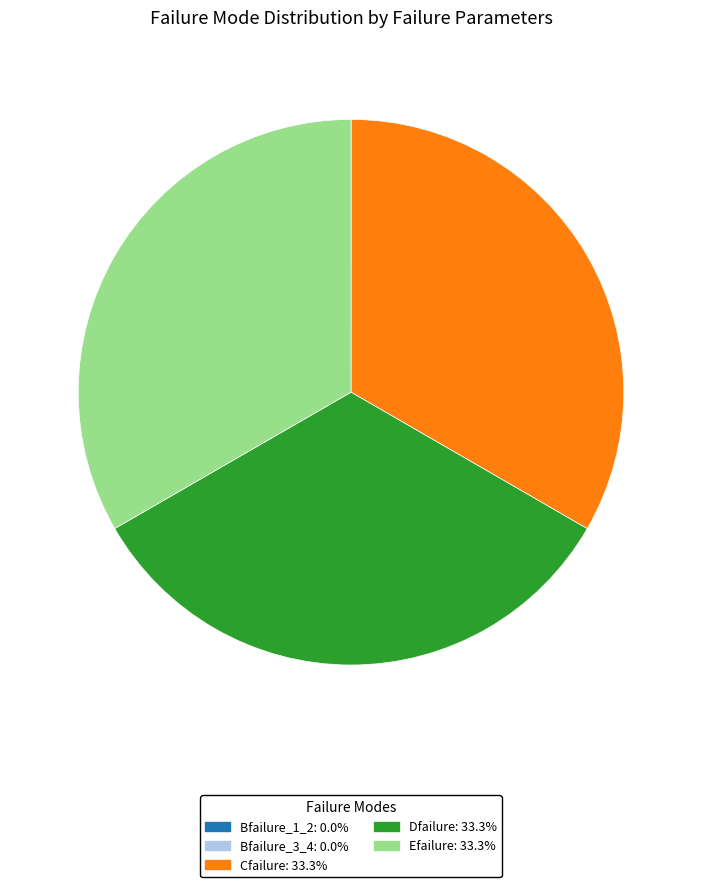

Is it true that Cfailure is 33% of the pie?

True